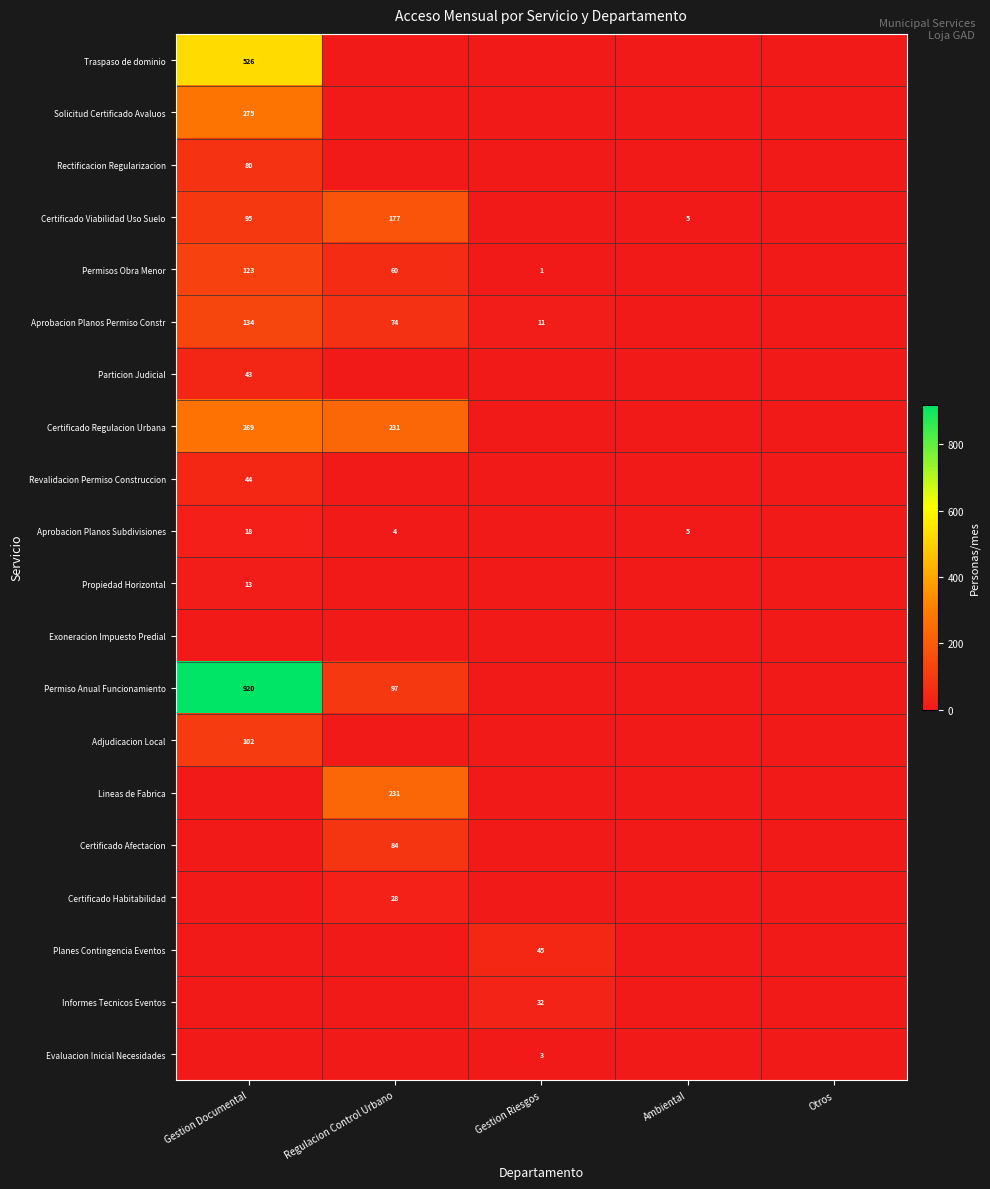

Is it true that Aprobacion Planos Subdivisiones equals 24 at Gestion Documental?

False